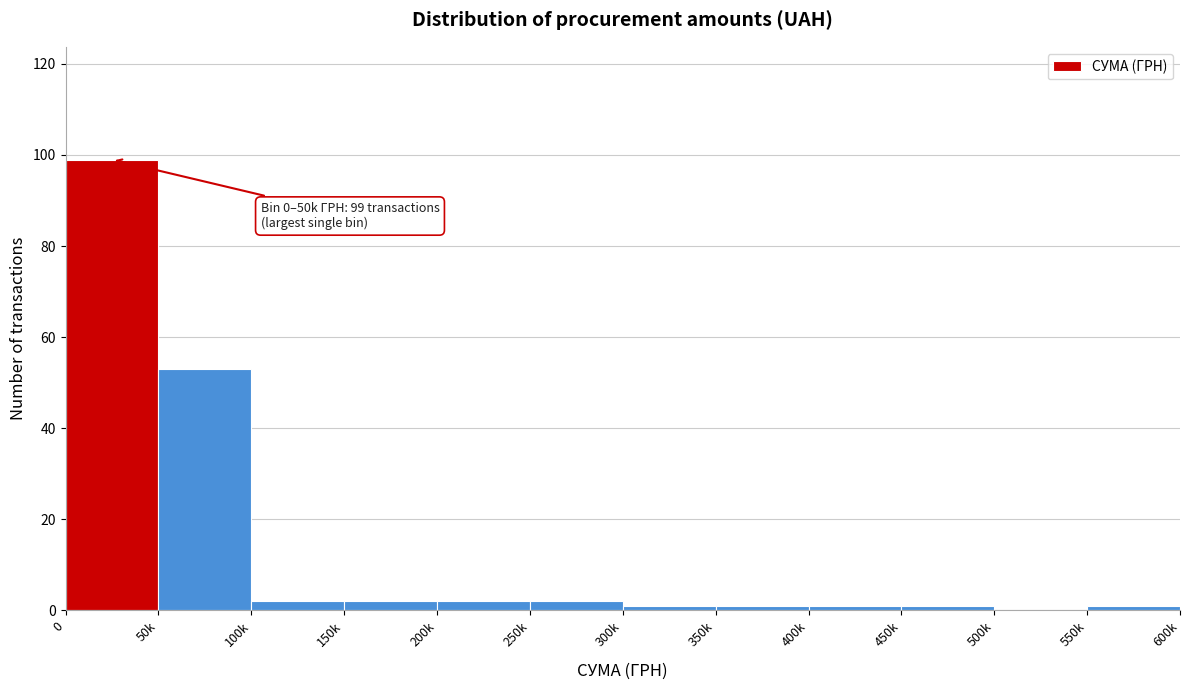

Reading right to left, transcribe all the data shown in this chart.

550k=1	500k=0	450k=1	400k=1	350k=1	300k=1	250k=2	200k=2	150k=2	100k=2	50k=53	0=99